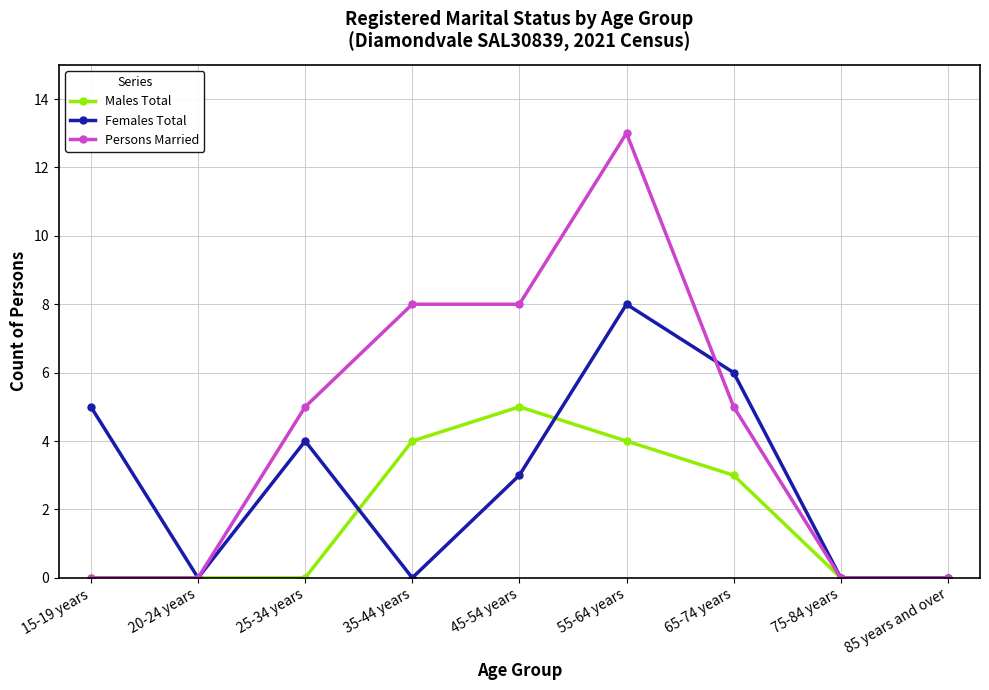

How many lines are shown in the chart?

3